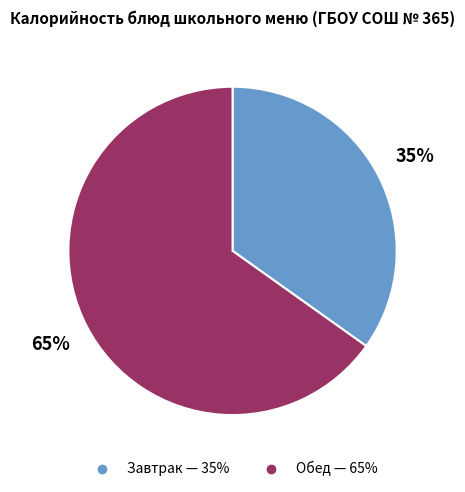

To the nearest percent, what is the difference between the largest and smallest slice percentages?

30%